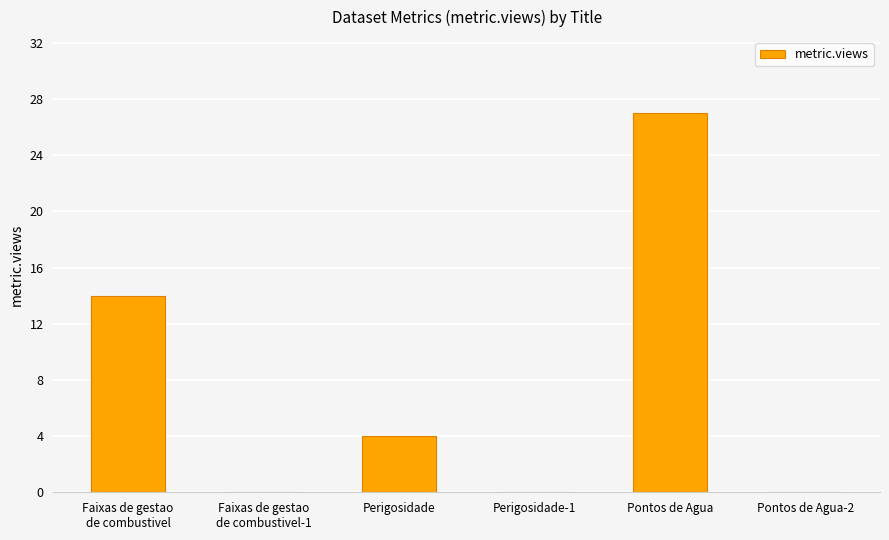

Where does the data first go above 4?

Faixas de gestao
de combustivel